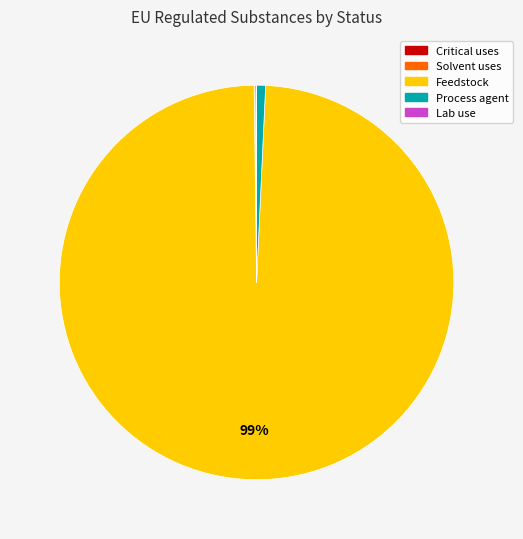

True or false: Process agent accounts for 13% of the total.

False